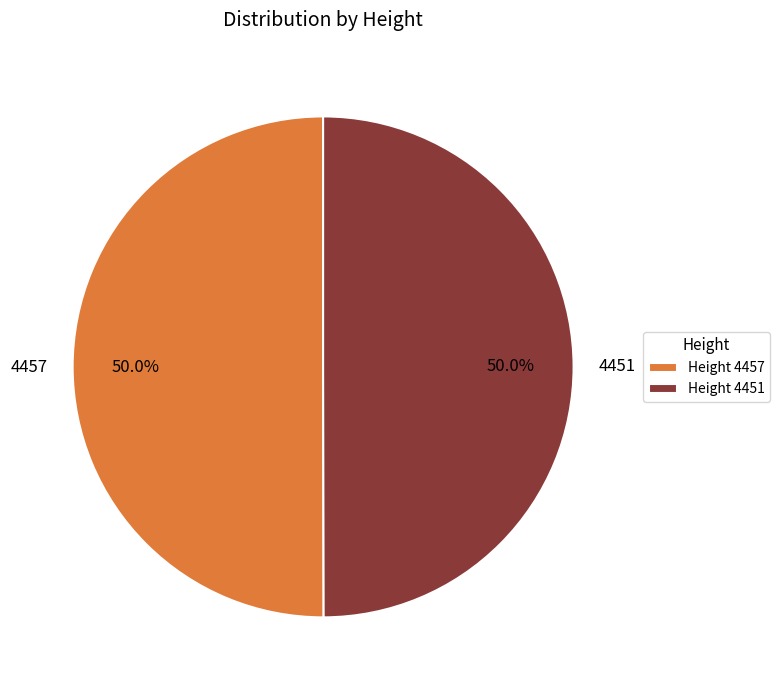

Count the number of slices in the pie.

2